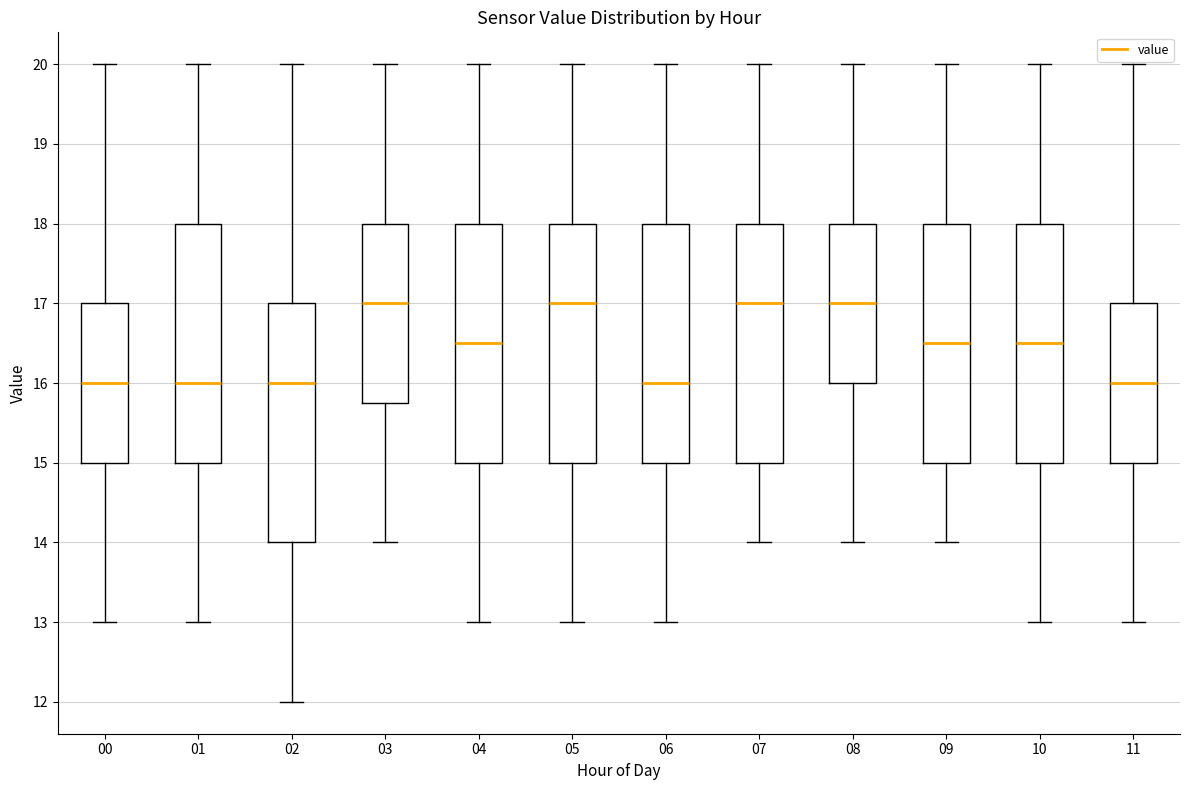

Reading left to right, transcribe this box plot: for each box, give where its median line is, the range the box spans, and where its two whiskers end, as read against the y-axis. The values are not printed on the chart, so give them approximately, as read against the axis.

00: median 16.0, box 15.0 to 17.0, whiskers 13.0 to 20.0
01: median 16.0, box 15.0 to 18.0, whiskers 13.0 to 20.0
02: median 16.0, box 14.0 to 17.0, whiskers 12.0 to 20.0
03: median 17.0, box 15.8 to 18.0, whiskers 14.0 to 20.0
04: median 16.5, box 15.0 to 18.0, whiskers 13.0 to 20.0
05: median 17.0, box 15.0 to 18.0, whiskers 13.0 to 20.0
06: median 16.0, box 15.0 to 18.0, whiskers 13.0 to 20.0
07: median 17.0, box 15.0 to 18.0, whiskers 14.0 to 20.0
08: median 17.0, box 16.0 to 18.0, whiskers 14.0 to 20.0
09: median 16.5, box 15.0 to 18.0, whiskers 14.0 to 20.0
10: median 16.5, box 15.0 to 18.0, whiskers 13.0 to 20.0
11: median 16.0, box 15.0 to 17.0, whiskers 13.0 to 20.0